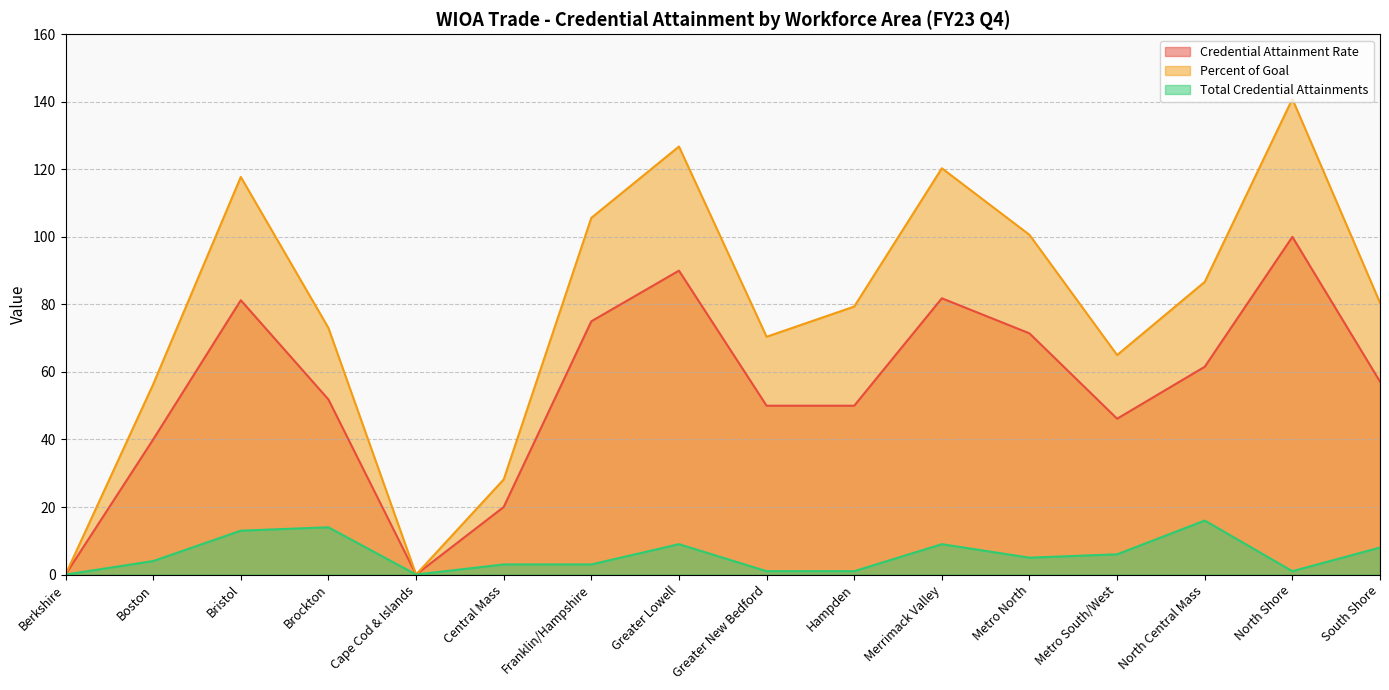

Does the chart have visible grid lines?

Yes